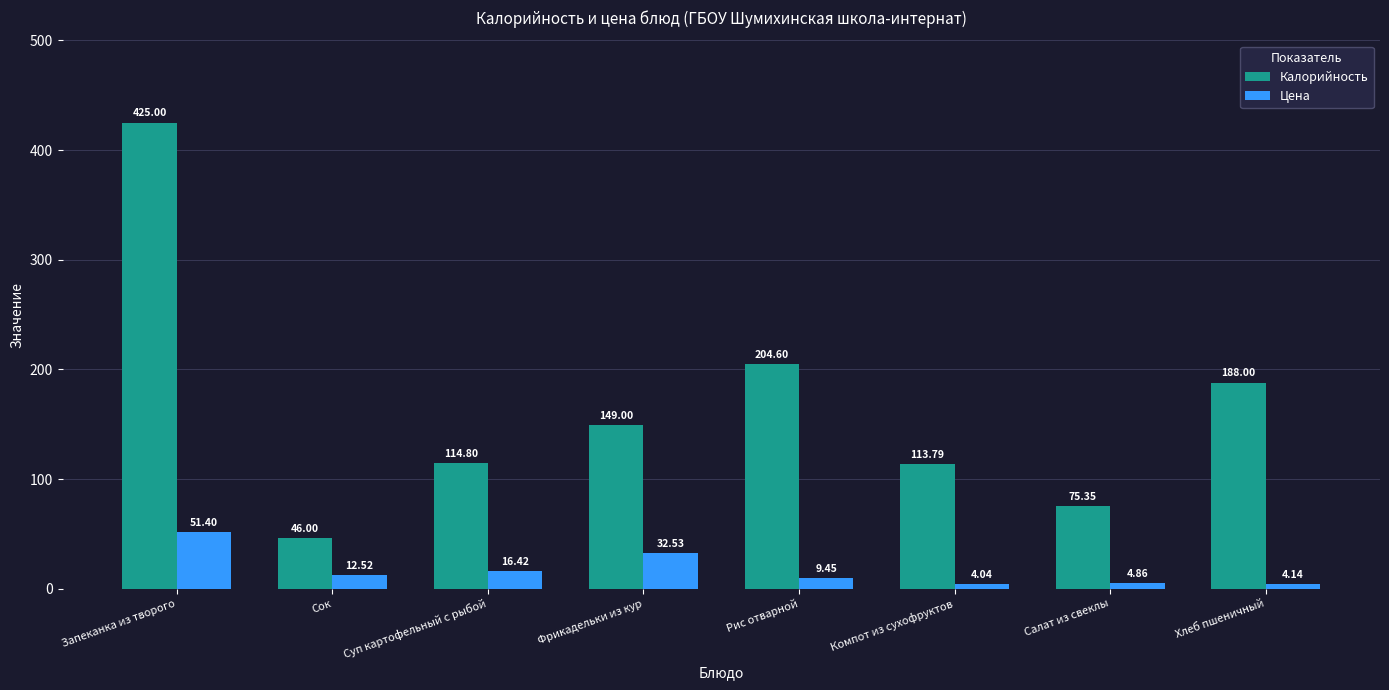

What is the label of the 2nd bar from the left?

Сок